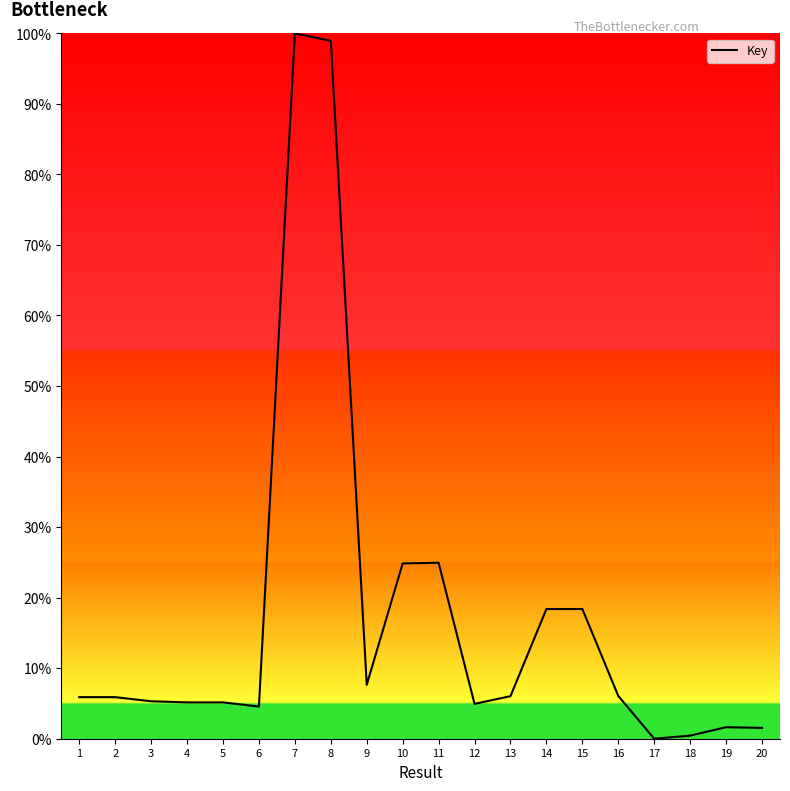

How many lines are shown in the chart?

1